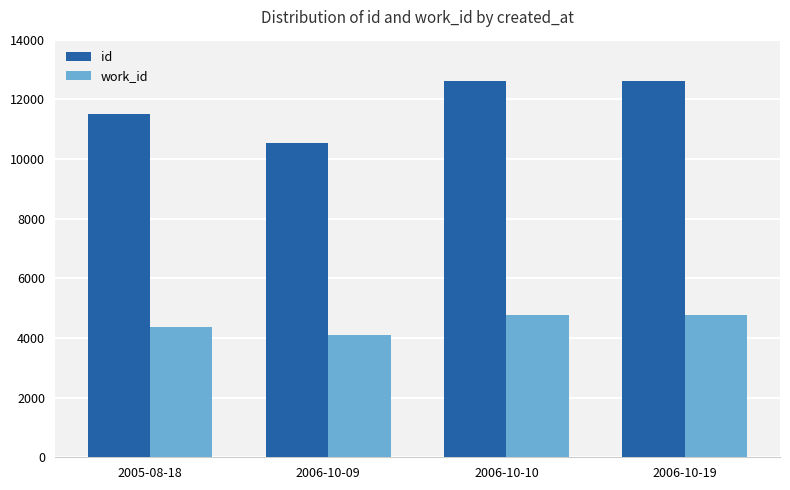

Between 2006-10-09 and 2006-10-19, which series saw the biggest shift?

id